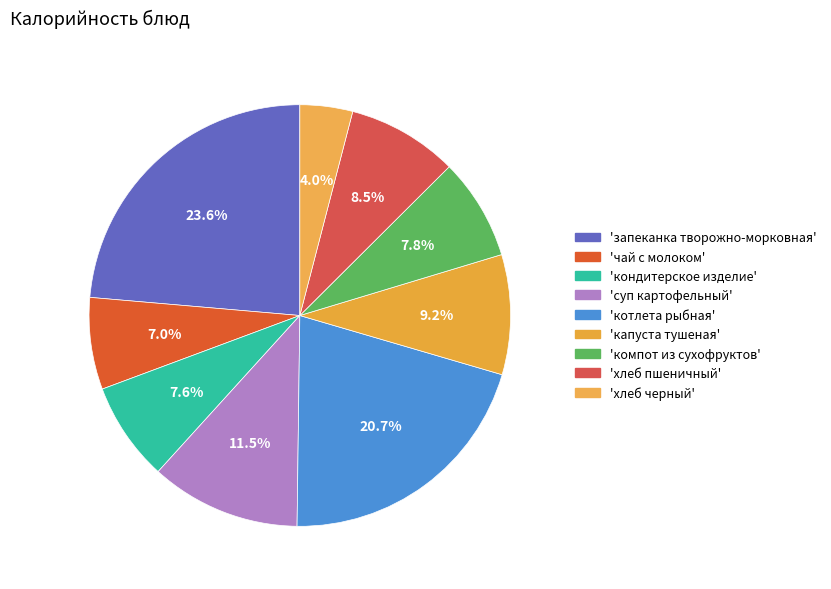

Rank the categories by value from lowest to highest.

хлеб черный, чай с молоком без сахара, кондитерское изделие, компот из сухофруктов, хлеб пшеничный, капуста тушеная, суп картофельный, котлета рыбная, запеканка творожно-морковная с повидлом